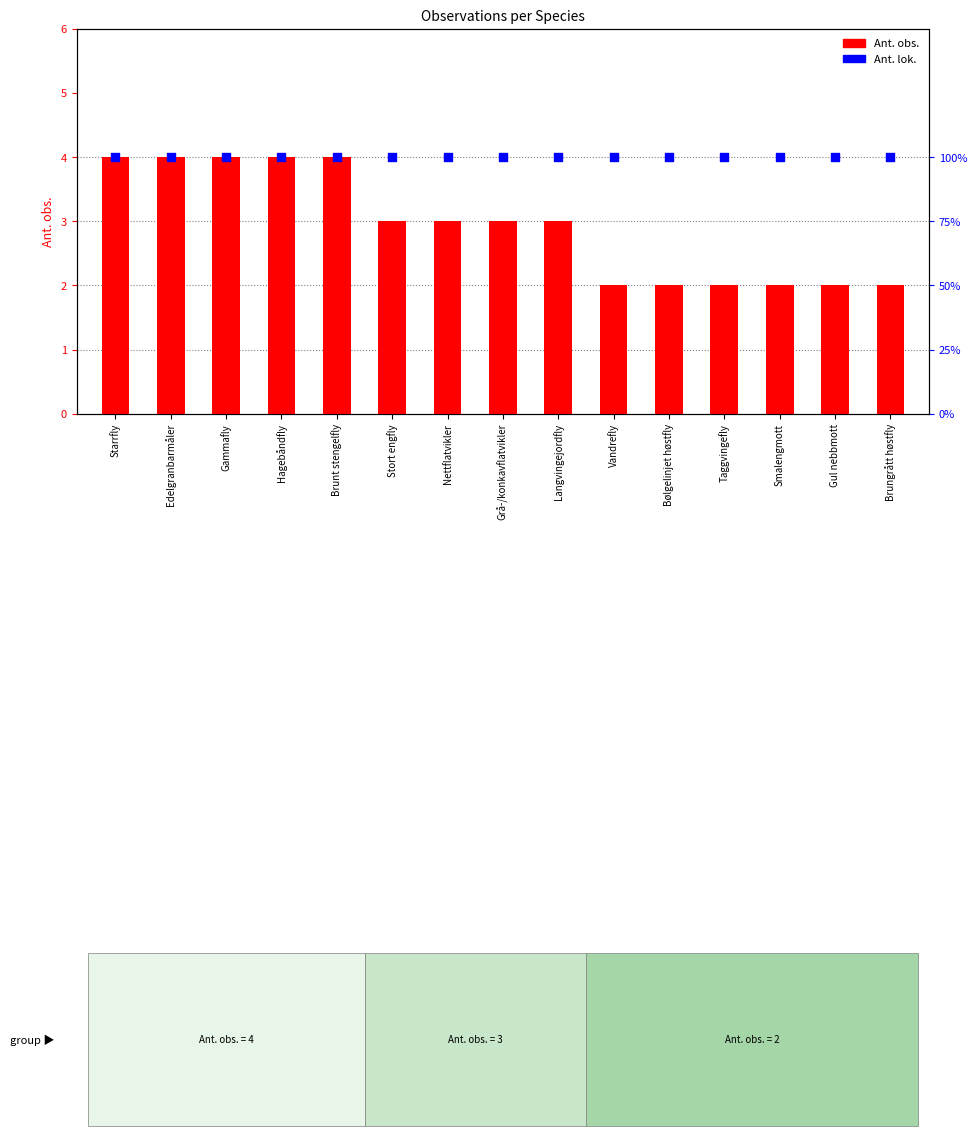

At how many categories does at least one series exceed 3?

5